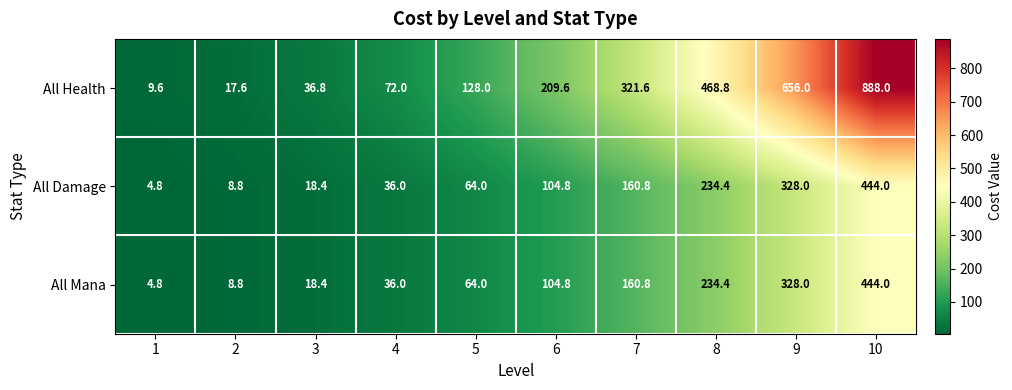

What is the difference between the All Health values at 6 and 9?

446.4